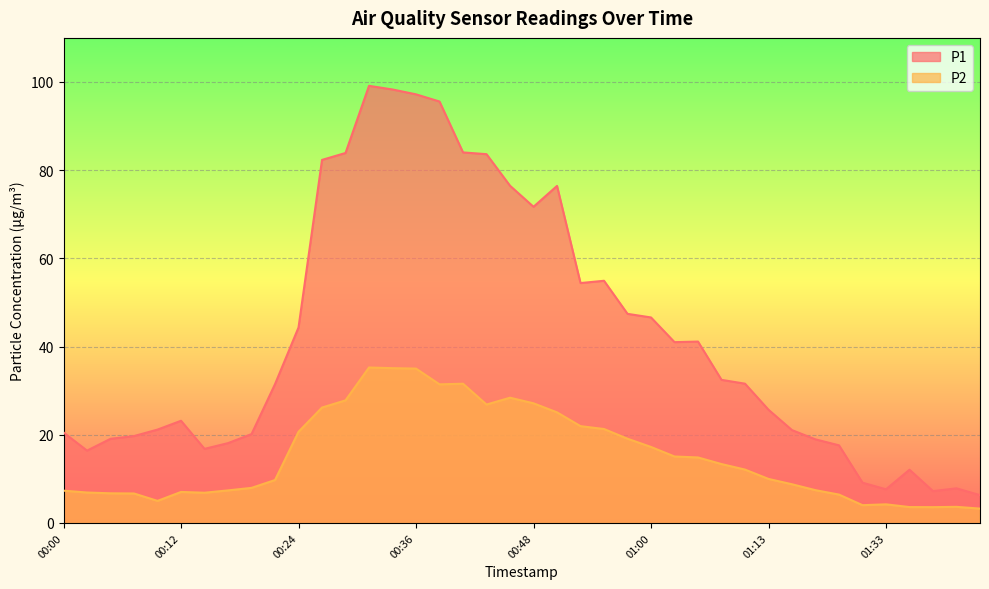

Which series has the largest range (max minus min)?

P1